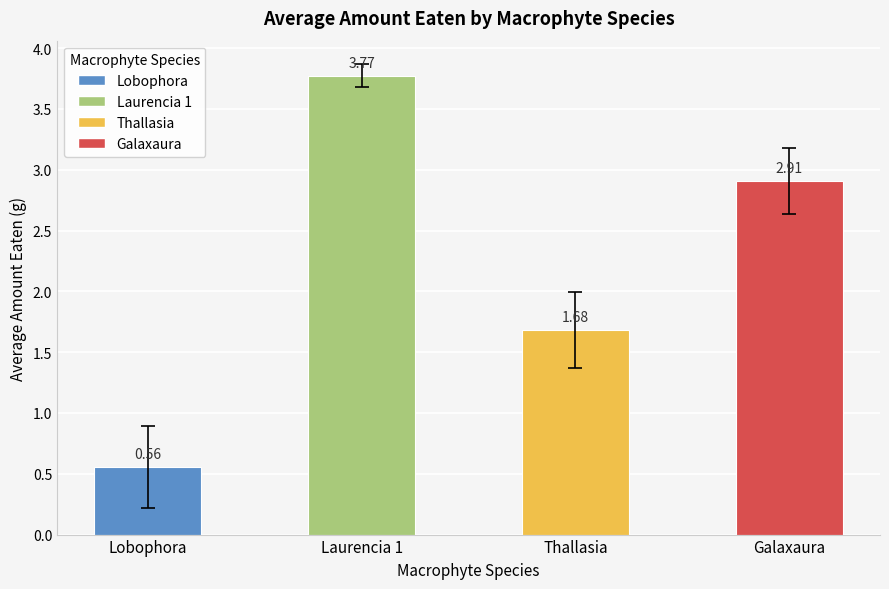

The value at Galaxaura is 5.0. True or false?

False